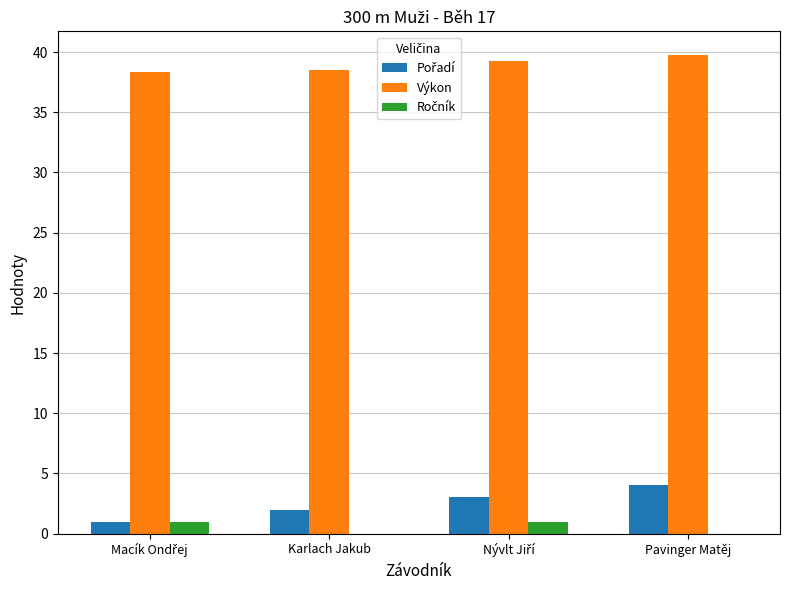

Count the number of categories in the chart.

4